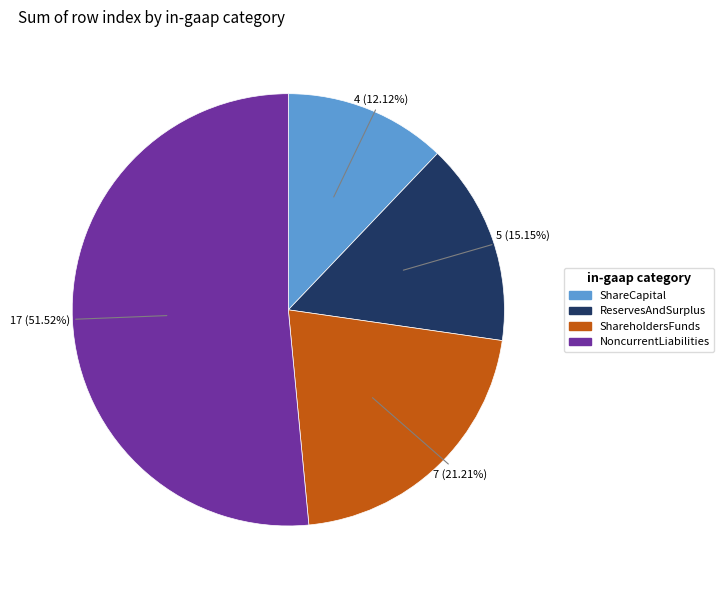

Approximately how many times larger is the value at NoncurrentLiabilities compared to ReservesAndSurplus?

3.4